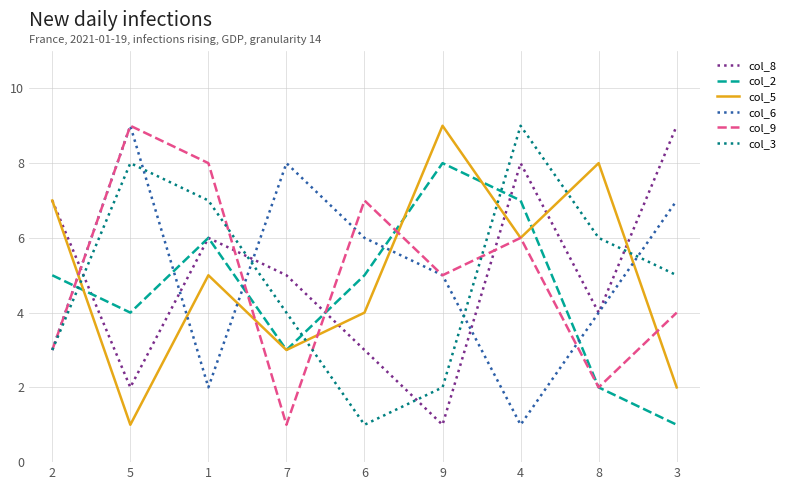

Where is the first local maximum for col_6?

5